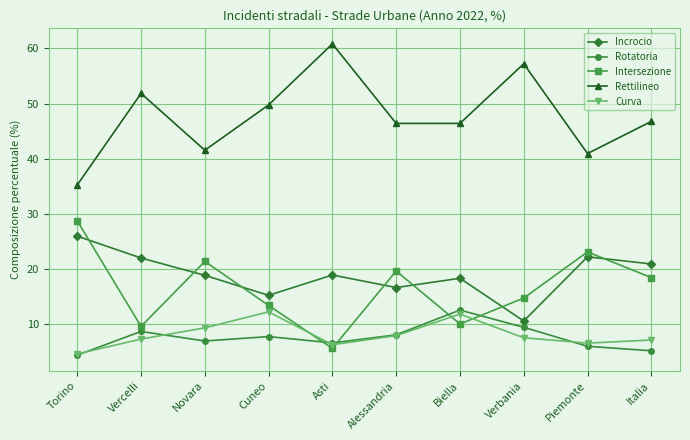

What is the minimum value shown in the chart?

4.4